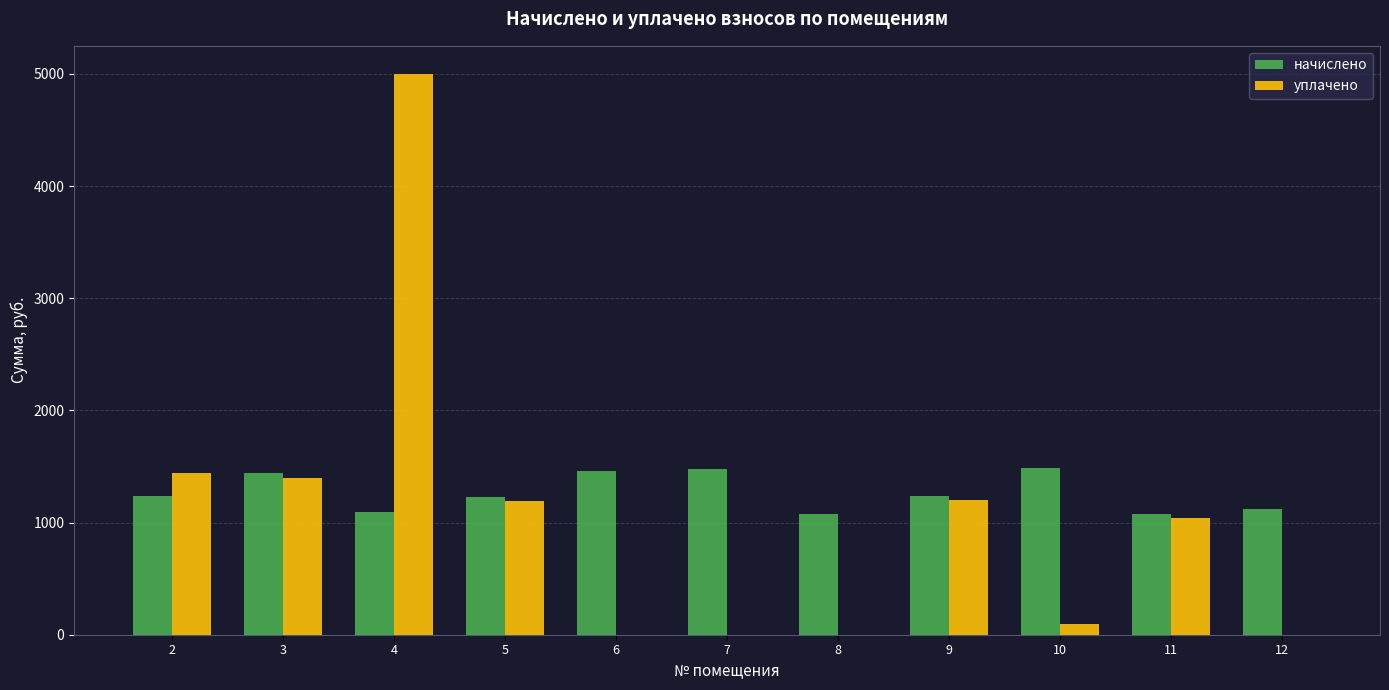

Which series has the widest spread of values?

уплачено